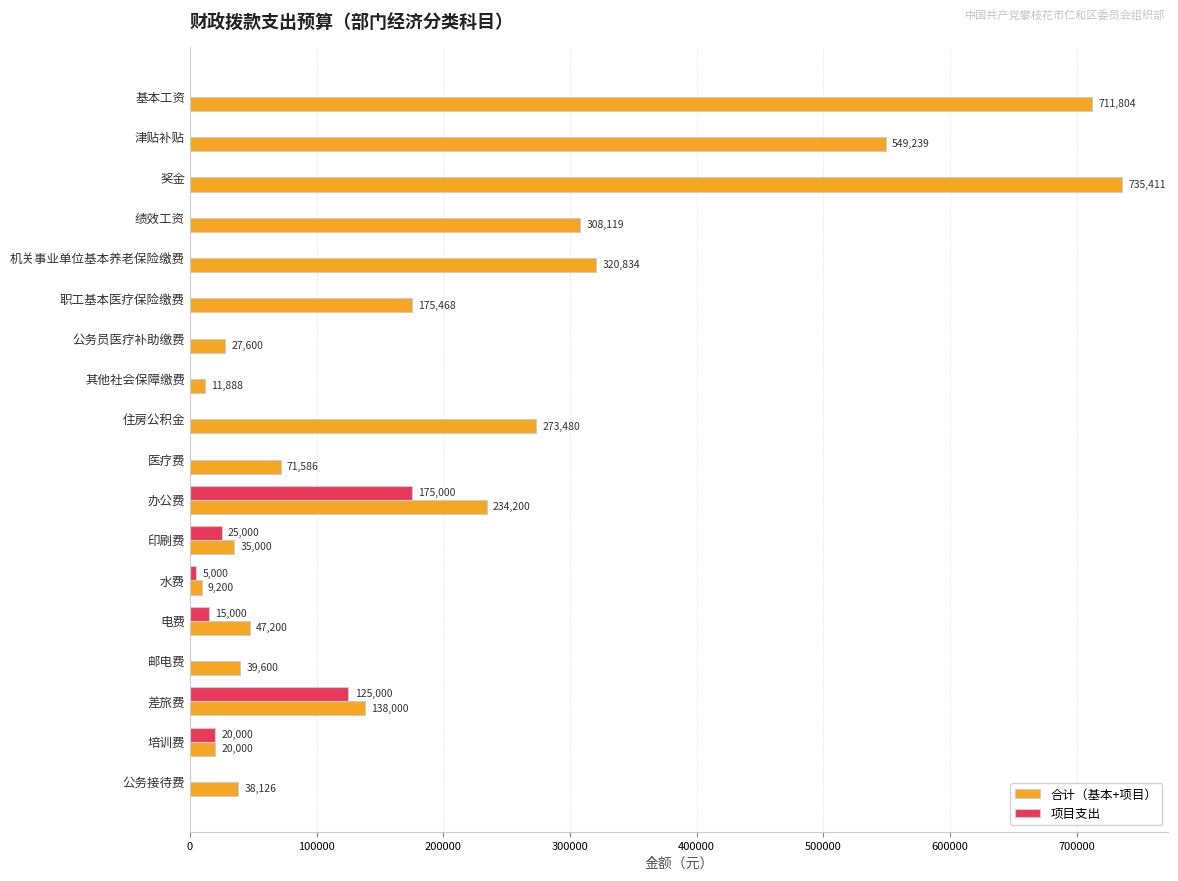

Between 印刷费 and 公务接待费, which series saw the biggest shift?

项目支出